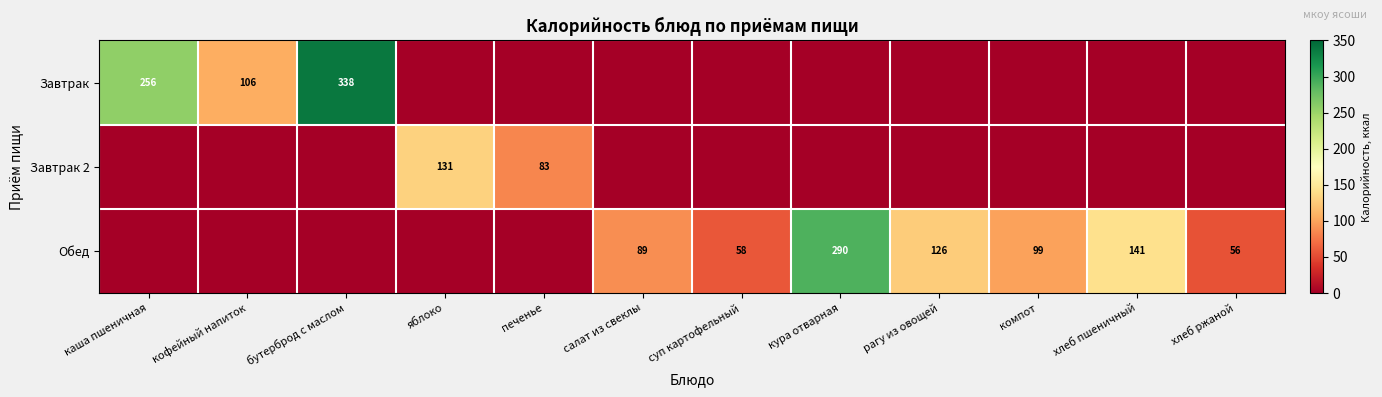

Is it true that Завтрак equals 441 at бутерброд с маслом?

False